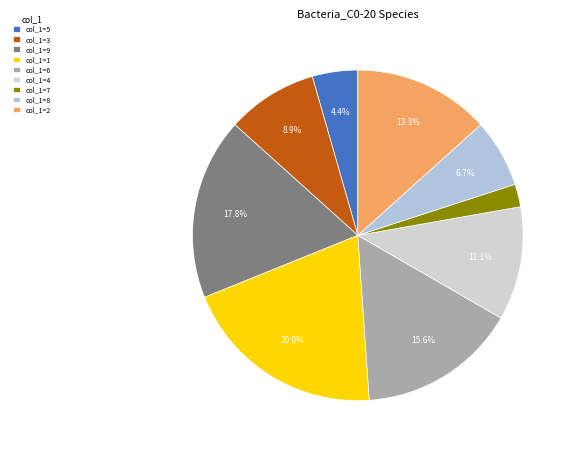

To the nearest percent, what is the combined percentage of col_1=5 and col_1=9?

22%